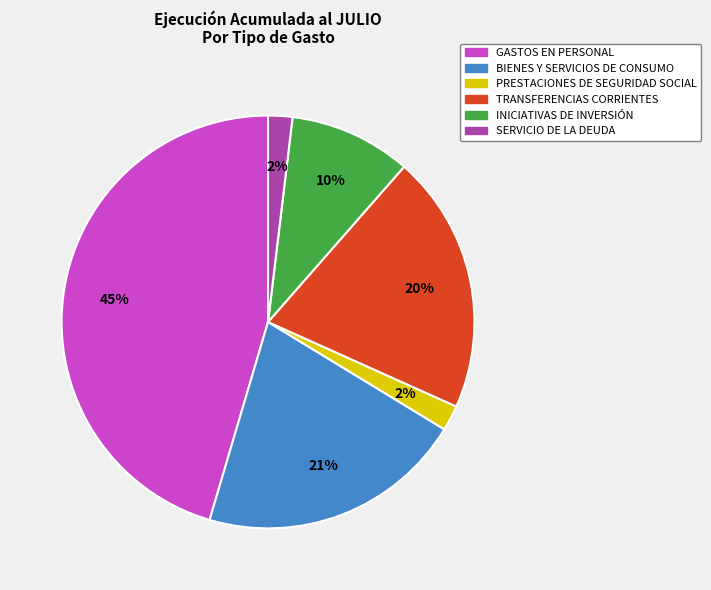

What is the largest slice in the pie chart?

GASTOS EN PERSONAL